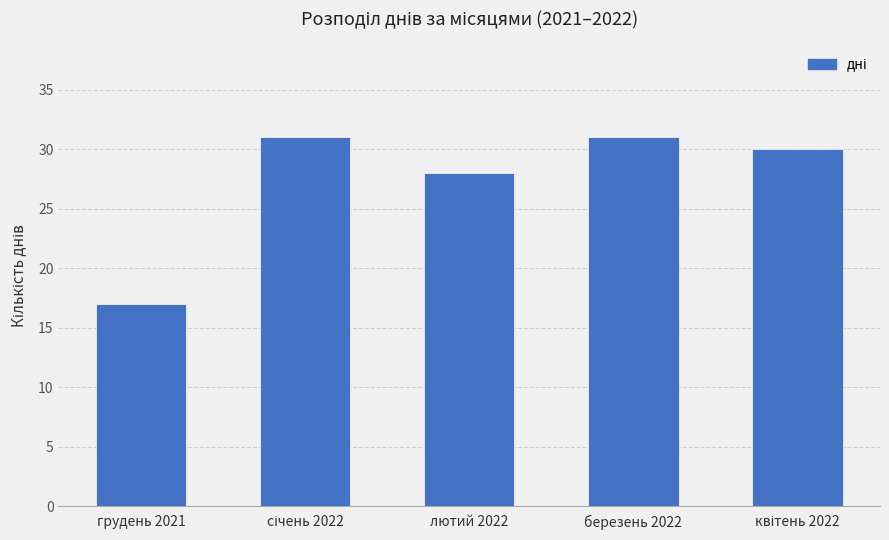

Reading left to right, list all the values displayed in this chart.

17	31	28	31	30